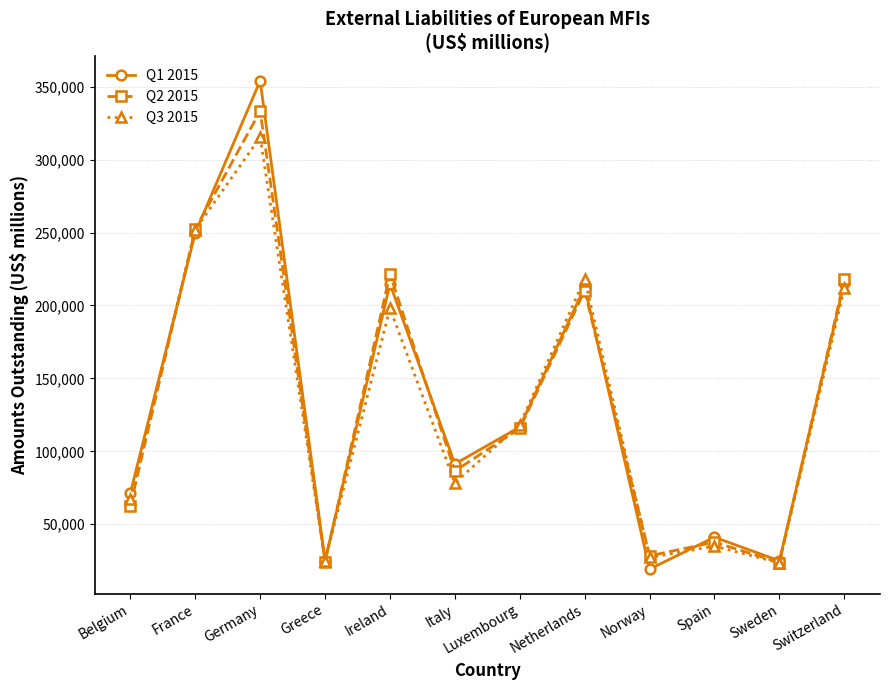

What is the lowest value of the Q2 2015 series?

23759